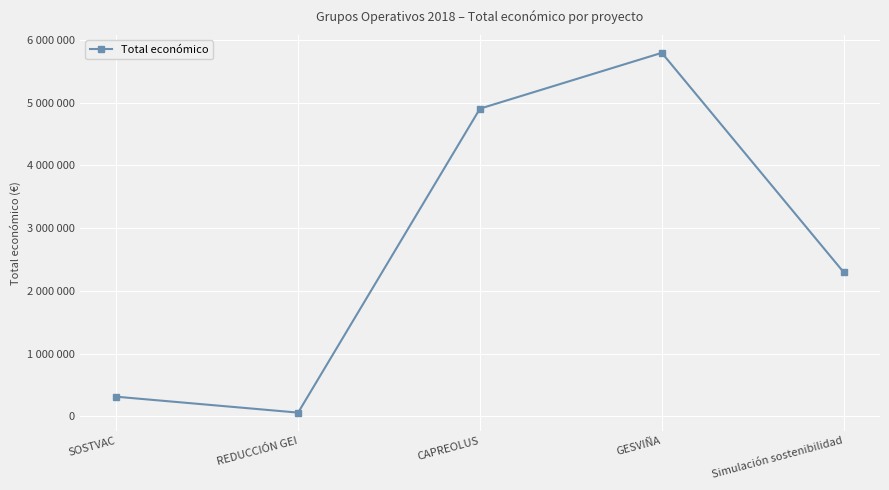

What is the approximate value at Simulación sostenibilidad, to the nearest 100?

2296100